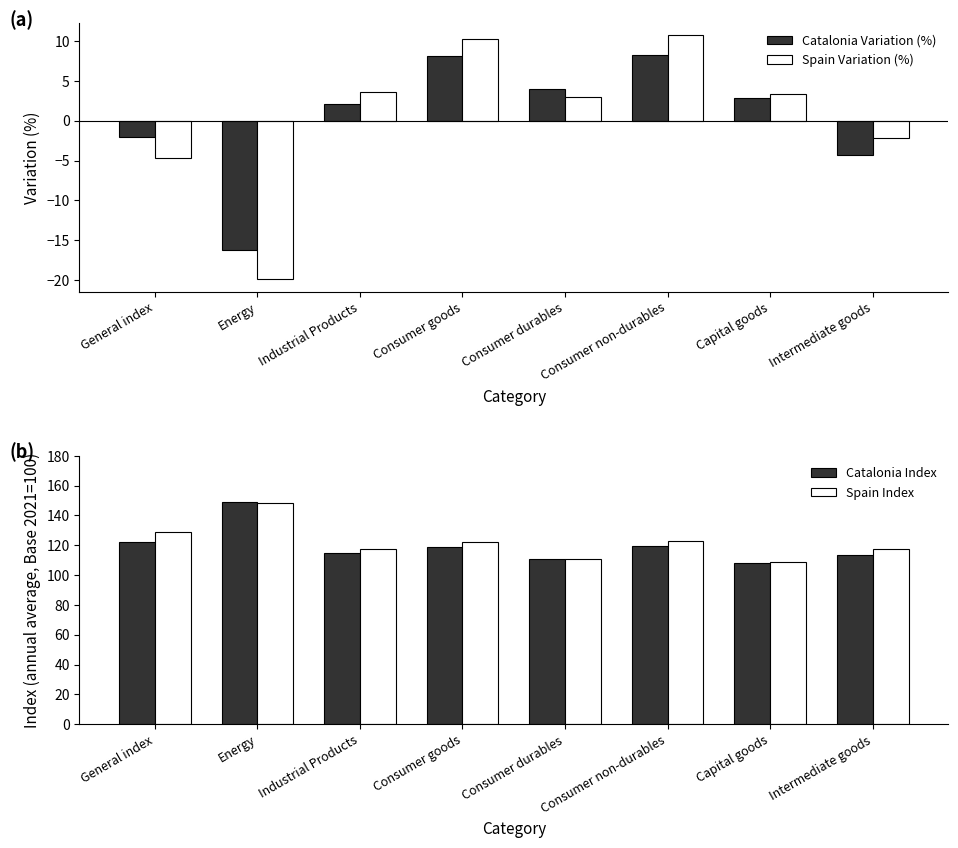

Reading left to right, list all the values displayed in this chart.

Catalonia Variation (%): General index=-2.1	Energy=-16.2	Industrial Products=2.1	Consumer goods=8.1	Consumer durables=4.0	Consumer non-durables=8.2	Capital goods=2.8	Intermediate goods=-4.3
Spain Variation (%): General index=-4.7	Energy=-19.9	Industrial Products=3.6	Consumer goods=10.3	Consumer durables=3.0	Consumer non-durables=10.7	Capital goods=3.3	Intermediate goods=-2.2
Catalonia Index: General index=122.0	Energy=148.7	Industrial Products=114.9	Consumer goods=119.0	Consumer durables=110.5	Consumer non-durables=119.3	Capital goods=108.1	Intermediate goods=113.4
Spain Index: General index=129.2	Energy=148.1	Industrial Products=117.8	Consumer goods=122.3	Consumer durables=110.5	Consumer non-durables=122.9	Capital goods=108.8	Intermediate goods=117.3